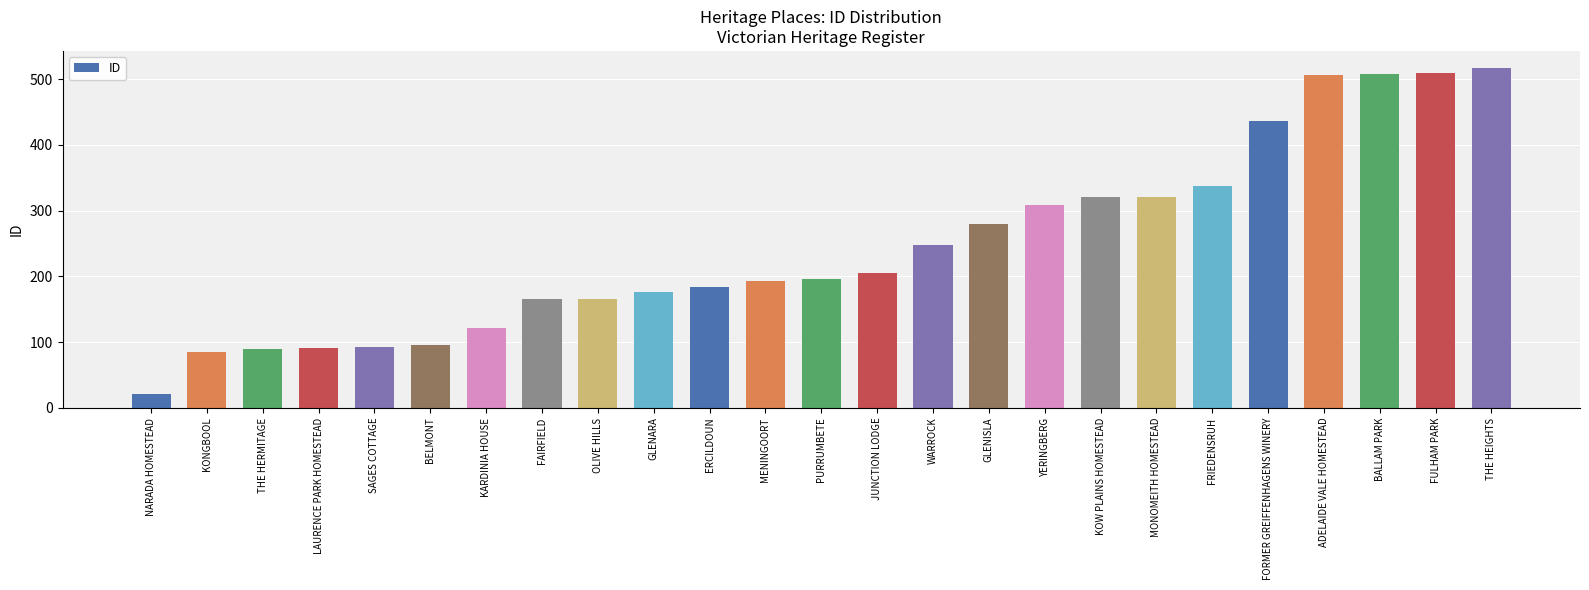

What is the value of the 13th bar from the left?

196